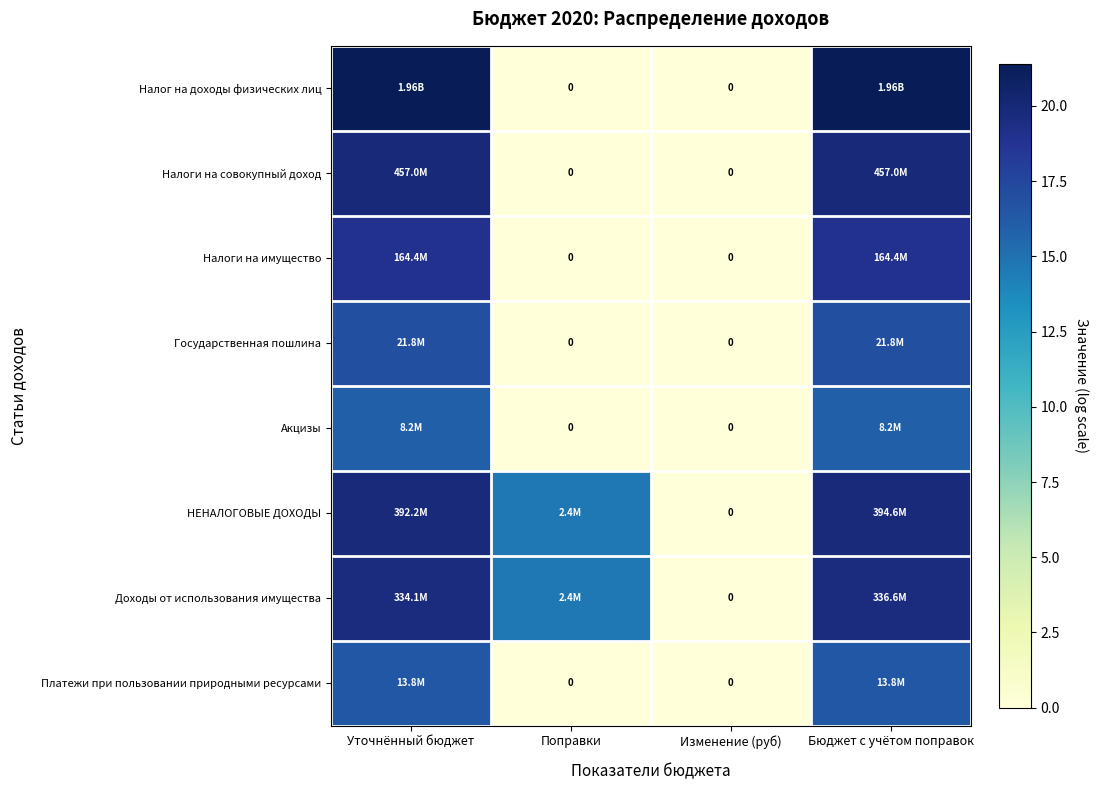

What is the total value across all series at Уточнённый бюджет?

148.9